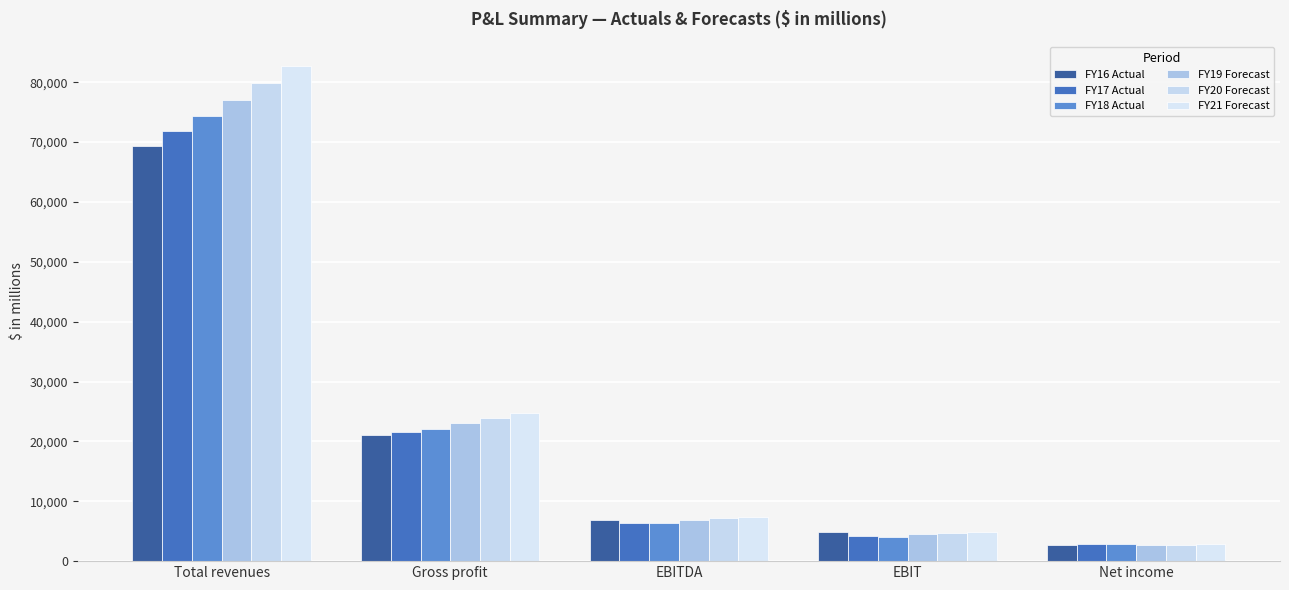

Rank the series by their maximum value, from highest to lowest.

FY21 Forecast, FY20 Forecast, FY19 Forecast, FY18 Actual, FY17 Actual, FY16 Actual